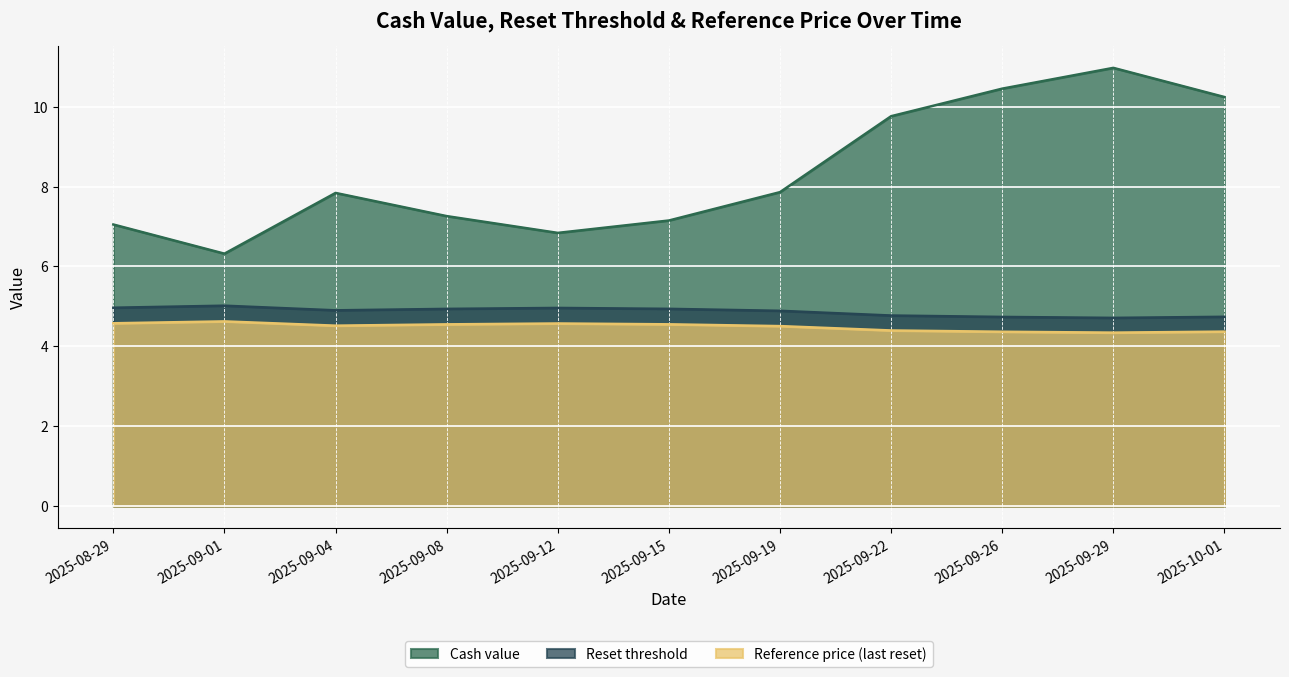

What is the difference between the highest and lowest values at 2025-09-19?

3.4